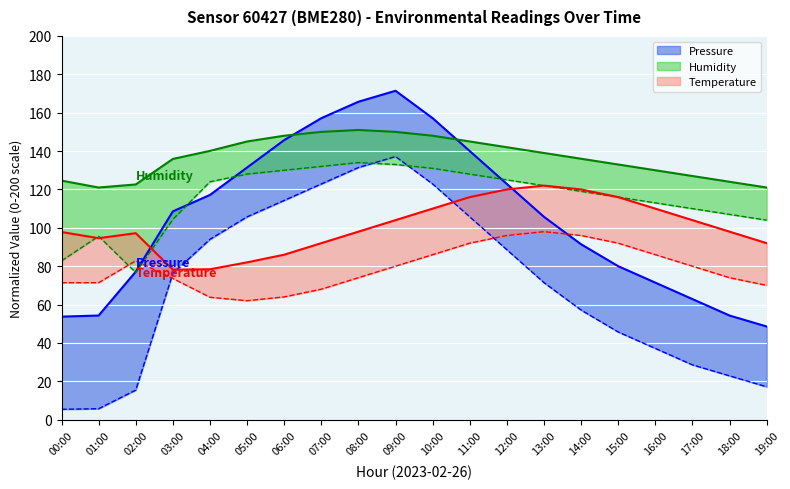

How many data points does each series have?

20